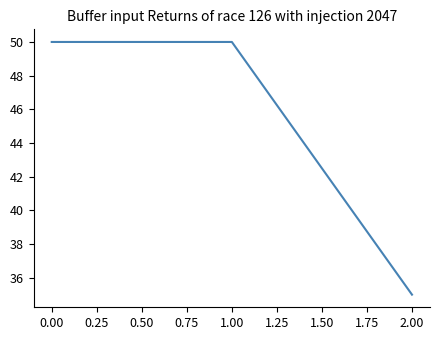

How many series are shown in this chart?

1